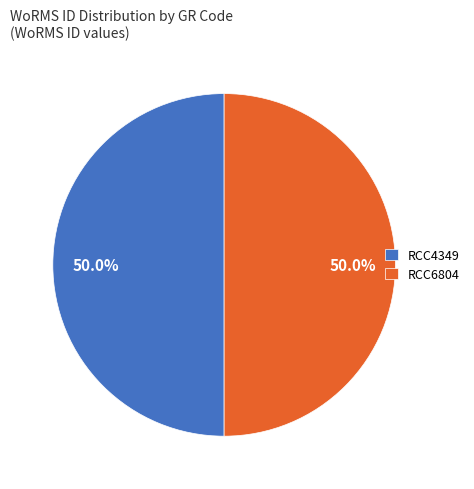

What percentage is the RCC4349 slice, to the nearest percent?

50%